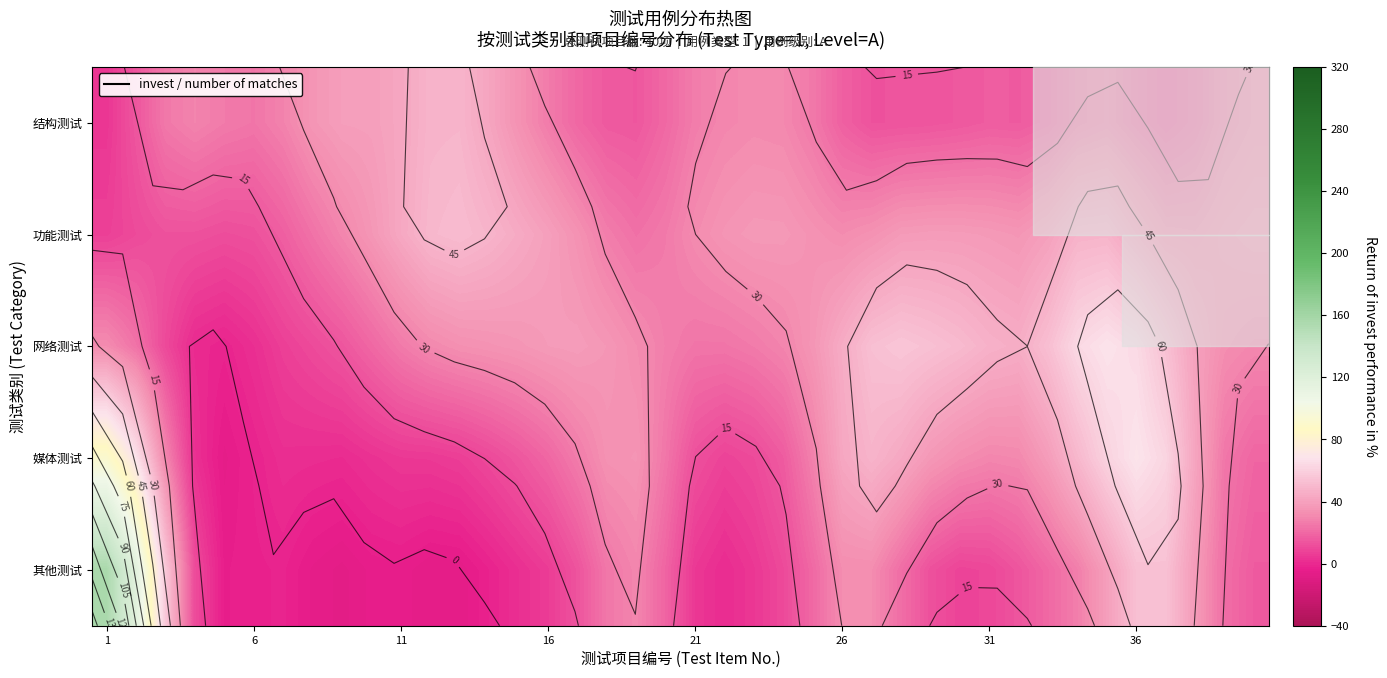

At how many categories does at least one series exceed 121?

1